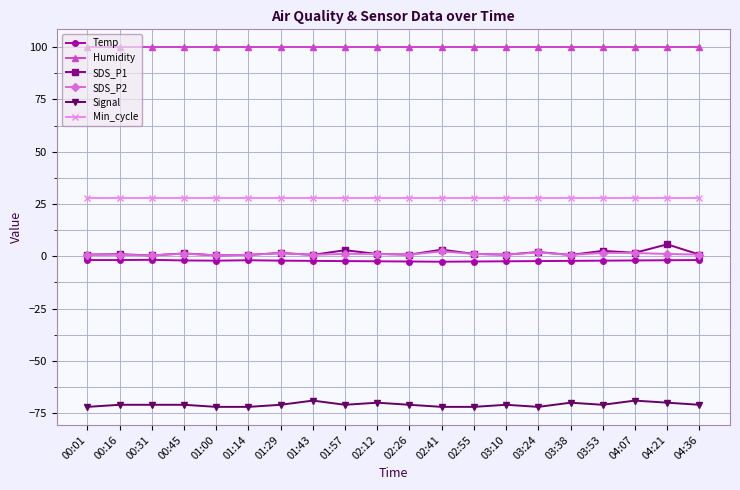

True or false: Signal has more than 2 interior local peaks.

True